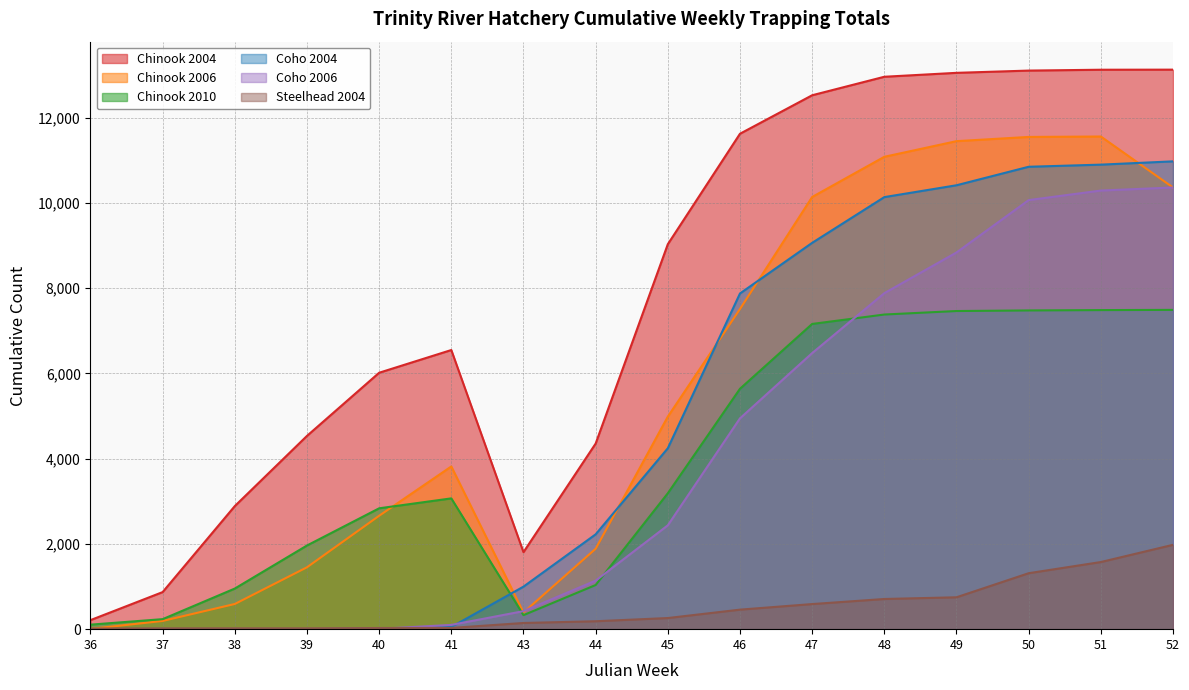

Reading left to right, list all the values displayed in this chart.

Chinook 2004: 212	870	2888	4535	6017	6550	1807	4355	9033	11625	12528	12962	13054	13107	13127	13129
Chinook 2006: 6	193	591	1452	2661	3818	392	1887	4987	7513	10141	11084	11451	11550	11560	10364
Chinook 2010: 106	235	953	1963	2836	3069	329	1036	3189	5641	7162	7383	7465	7479	7487	7492
Coho 2004: 0	0	0	0	11	51	998	2225	4245	7877	9065	10138	10416	10850	10900	10977
Coho 2006: 0	0	0	2	8	100	423	1139	2437	4947	6478	7884	8839	10068	10292	10364
Steelhead 2004: 14	19	20	20	27	29	145	186	261	458	589	708	748	1313	1575	1979